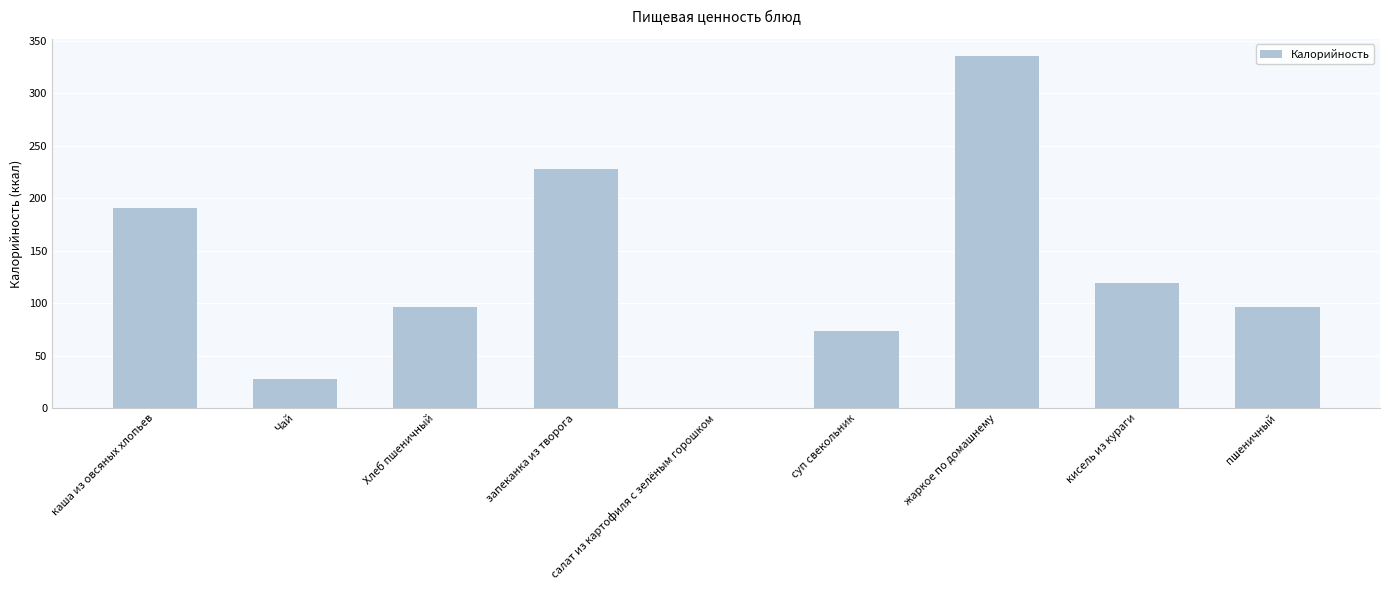

What is the difference between the values at Чай and салат из картофиля с зелёным горошком?

28